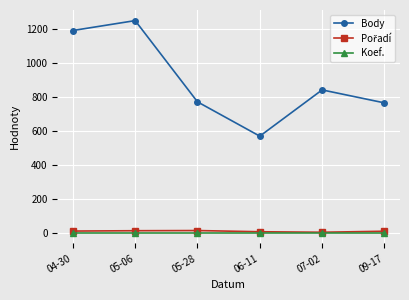

Which label corresponds to the largest value in the chart?

05-06